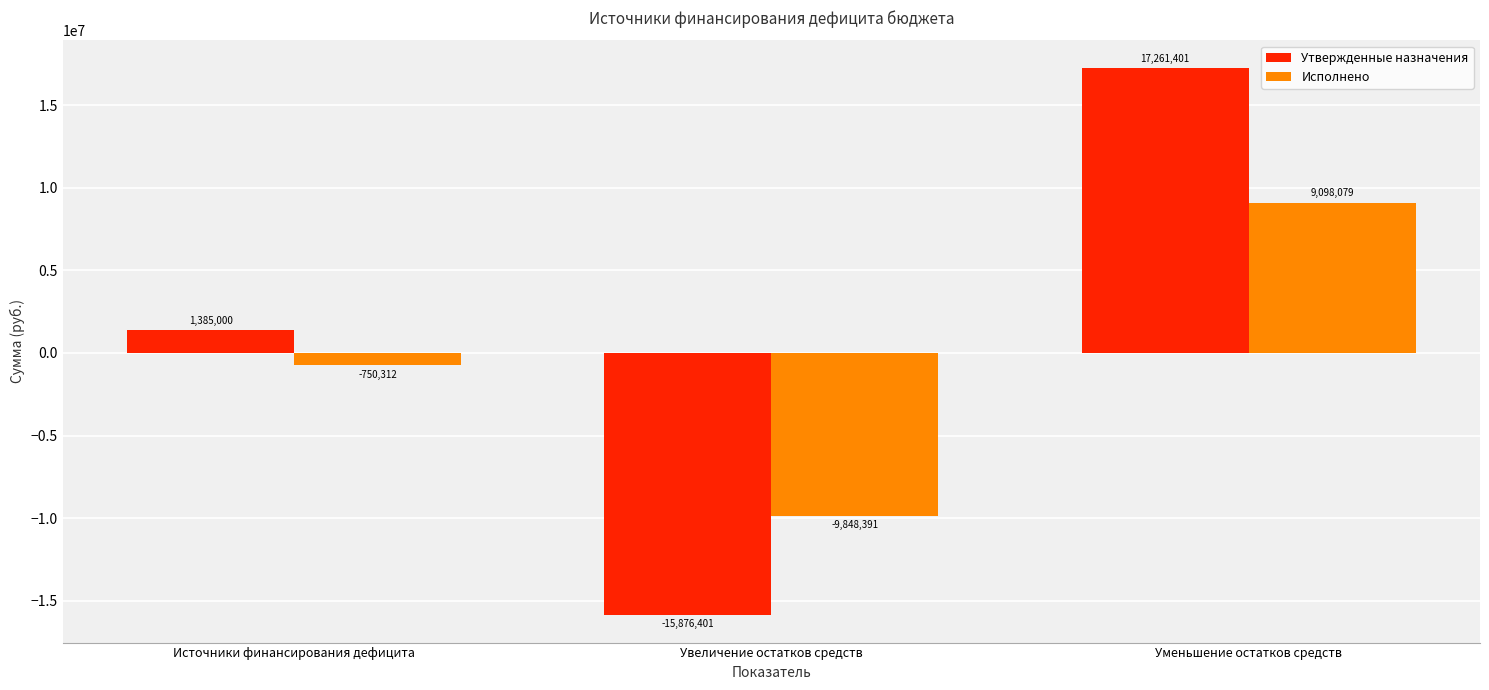

At Уменьшение остатков средств, list the series in order from largest to smallest.

Утвержденные назначения, Исполнено